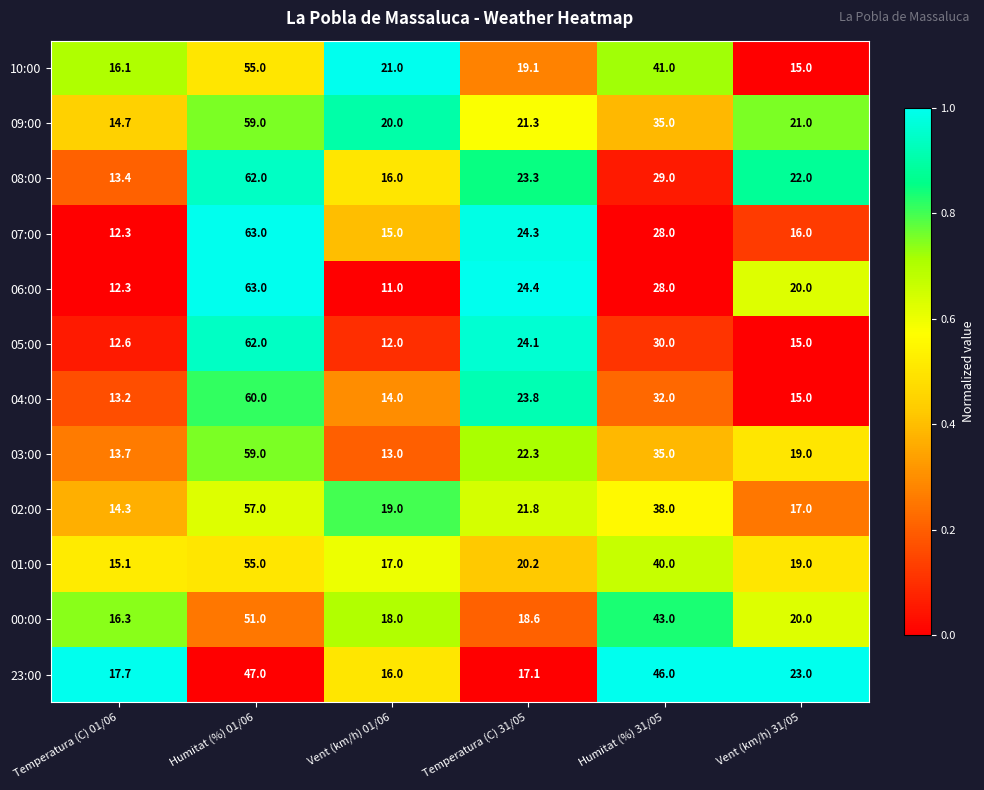

The value of 05:00 at Humitat (%) 01/06 is 106.6. True or false?

False